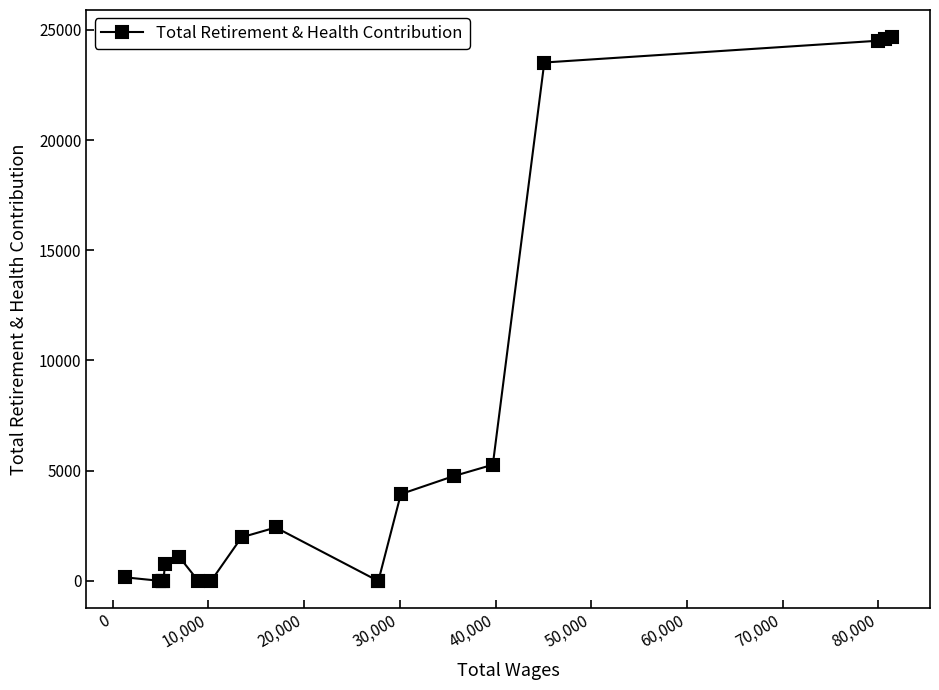

What is the greatest value displayed?

24669